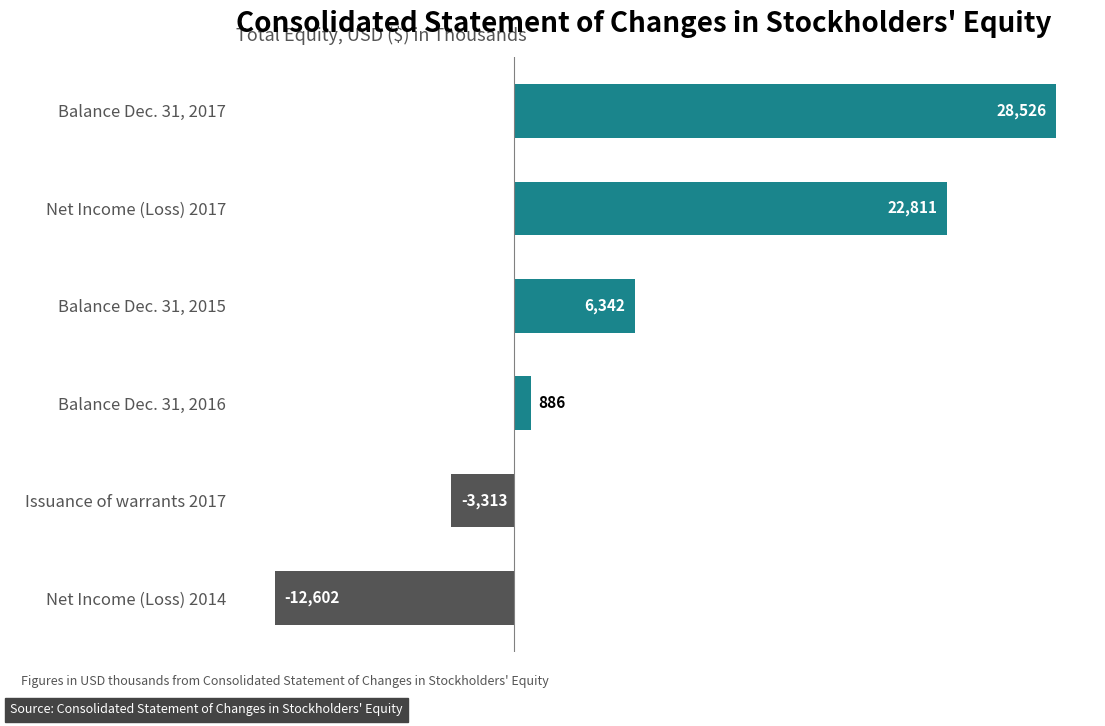

How many bars are there in total?

6